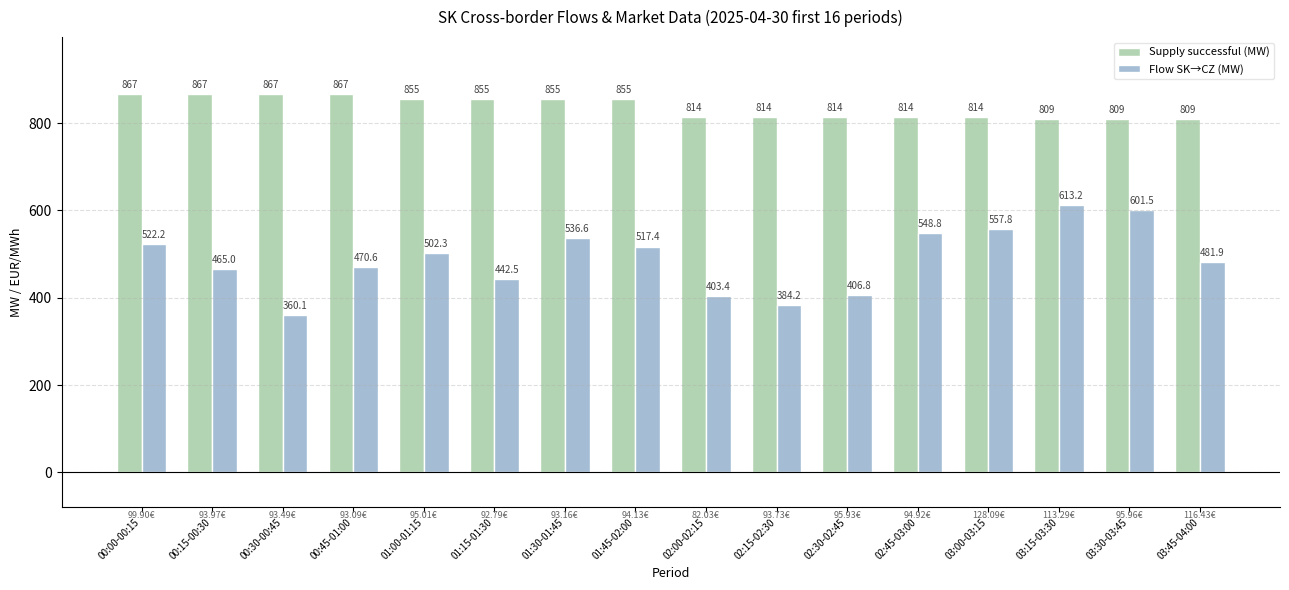

At how many categories does at least one series exceed 578?

16